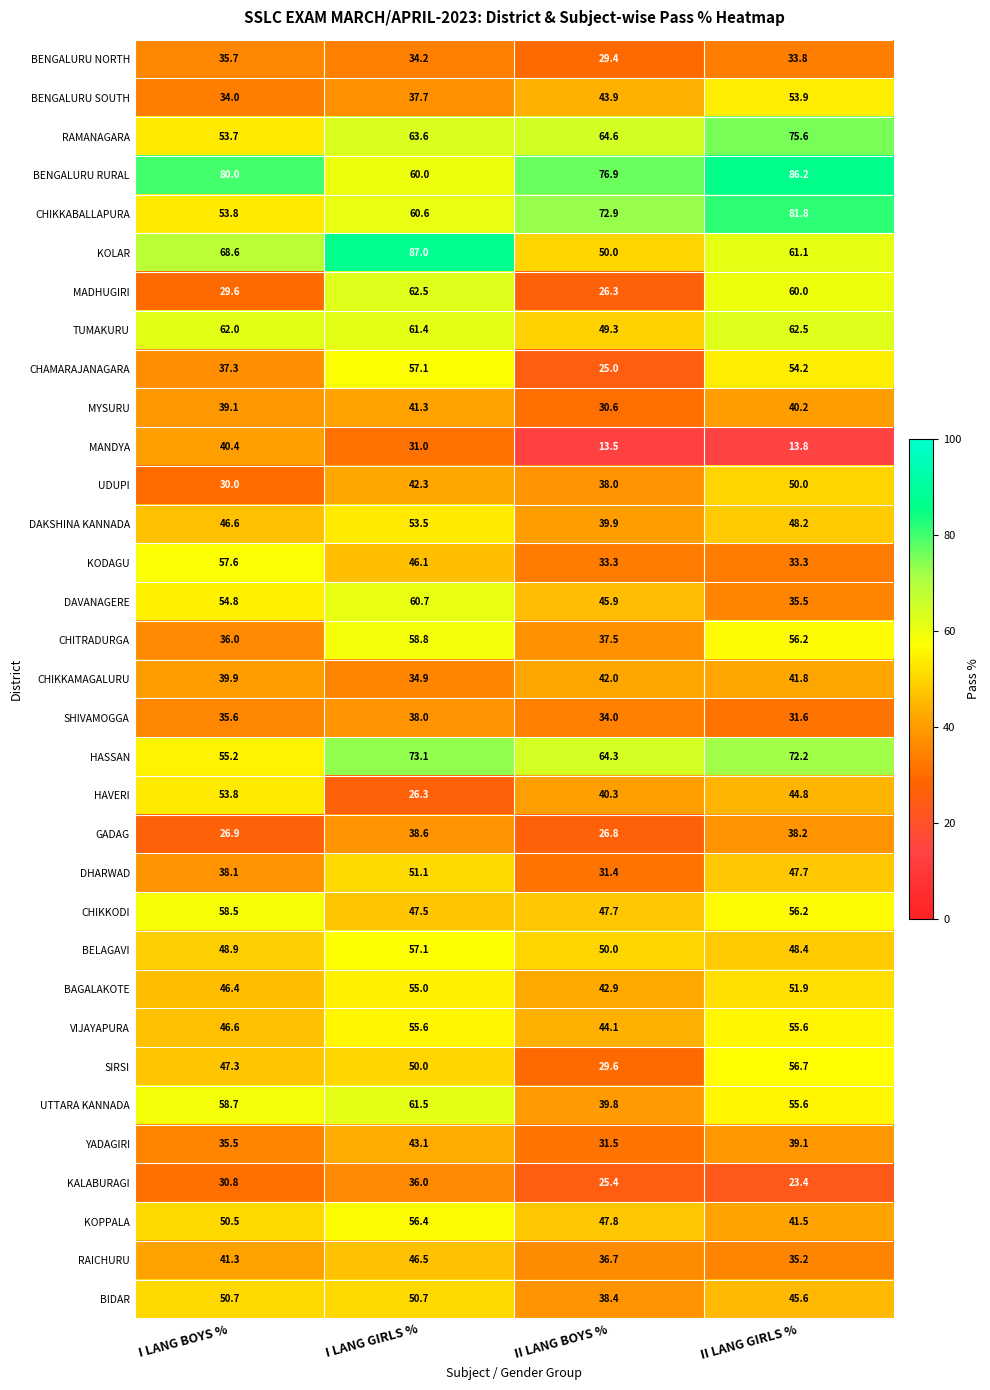

Where is GADAG nearest to the value 32?

I LANG BOYS %